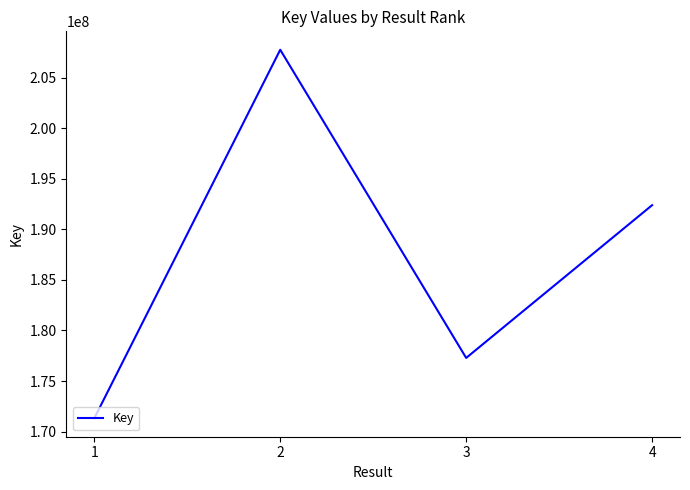

At which label is the value closest to 189543284?

4